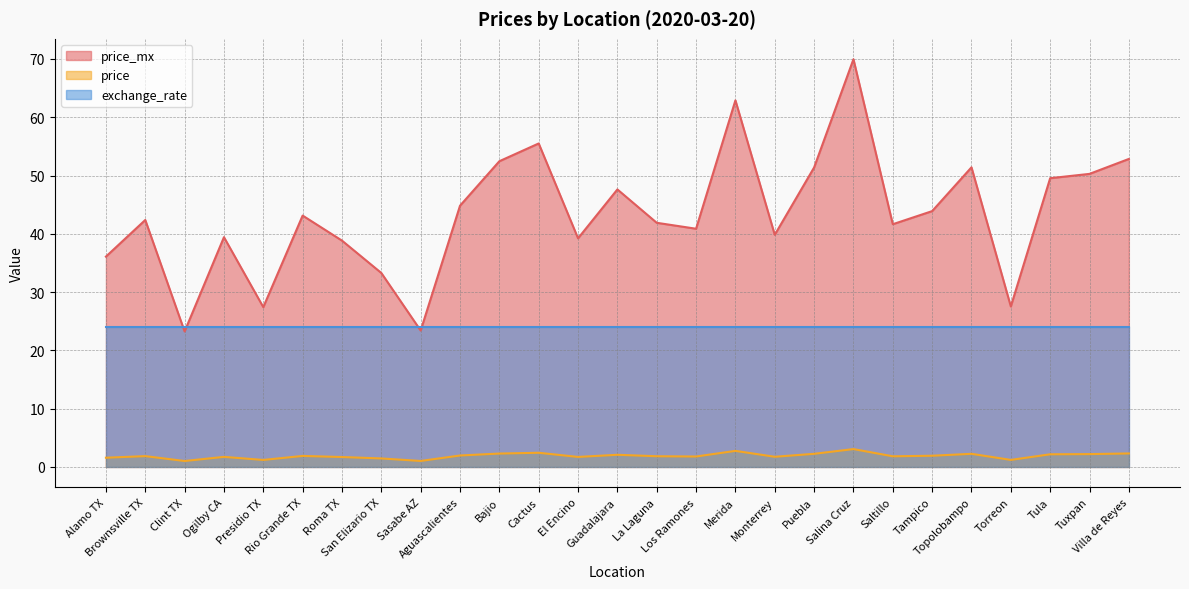

Where does the price_mx series first go above 42?

Brownsville TX